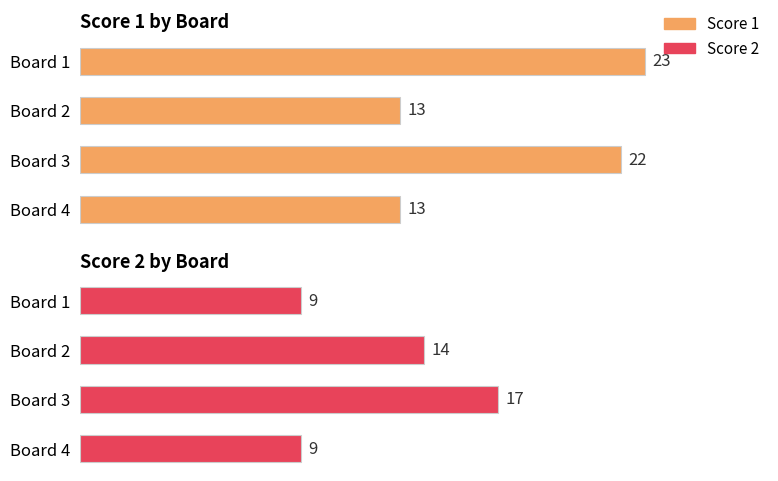

What is the highest value of the Score 2 by Board series?

17